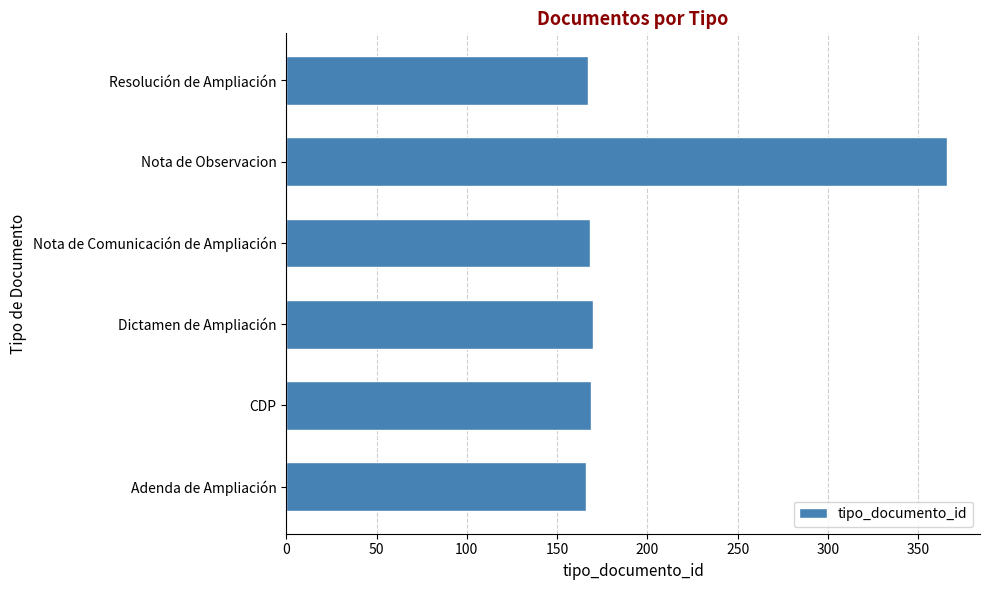

What is the difference between the maximum and minimum values?

200